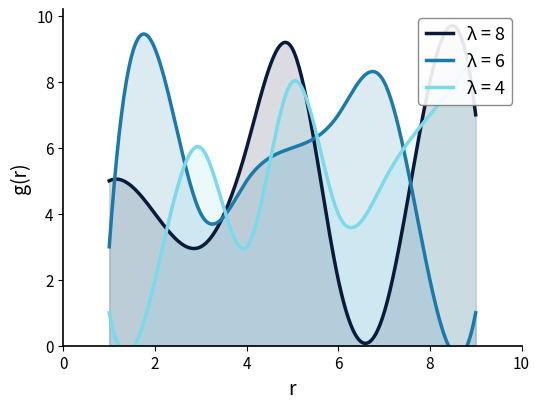

What is the greatest value displayed?

9